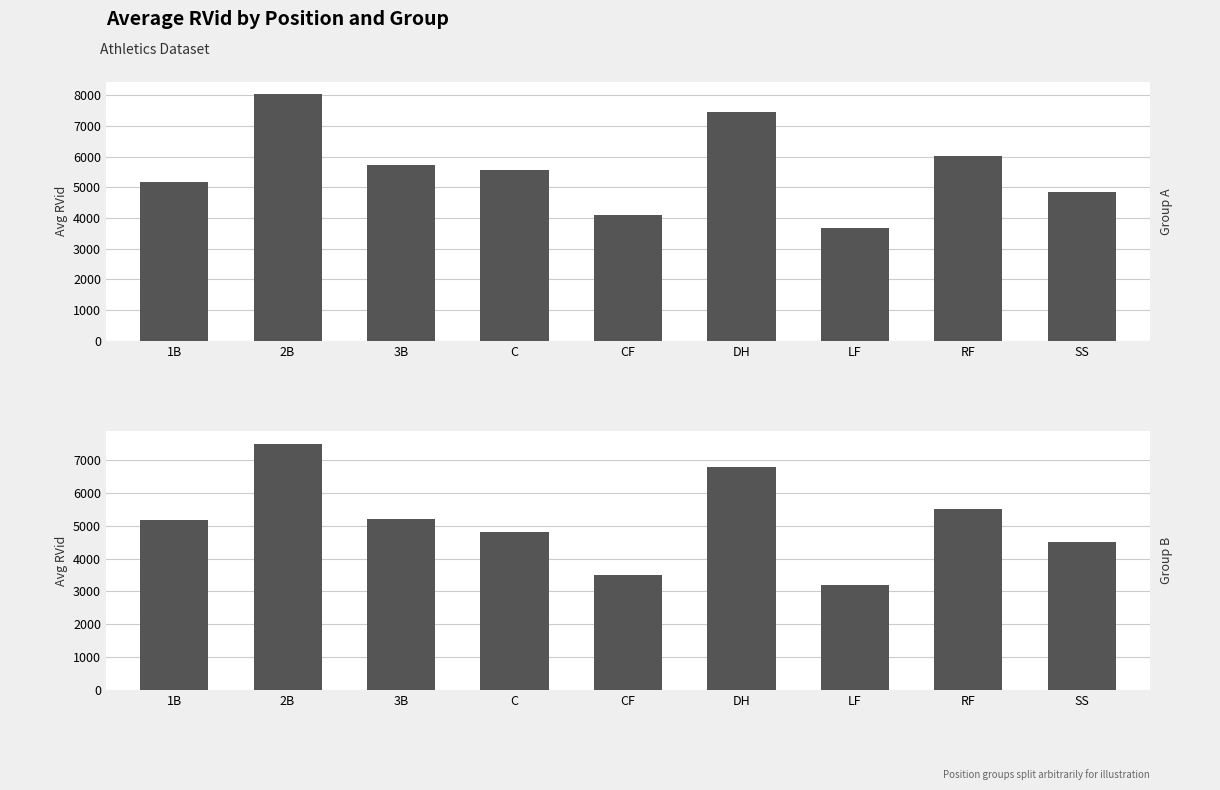

What are all the series names shown in the legend?

Group A, Group B